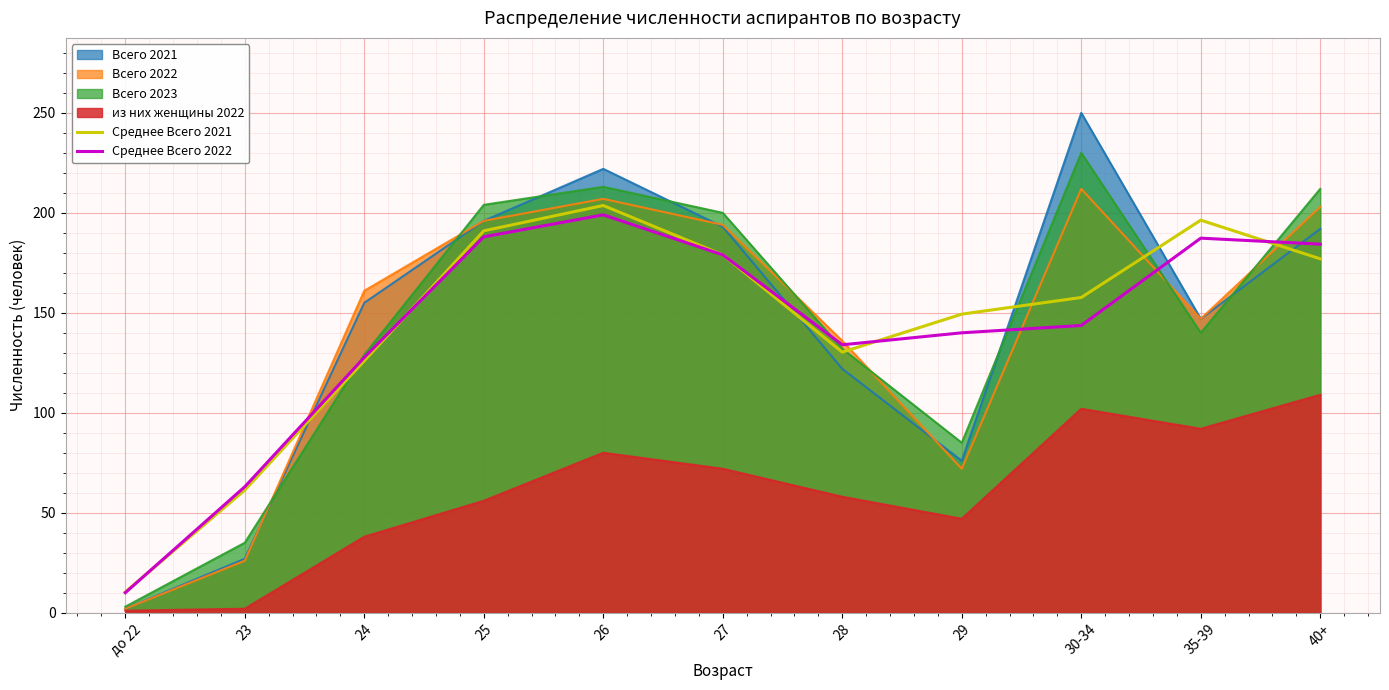

At which label does Среднее Всего 2022 first exceed 143?

25